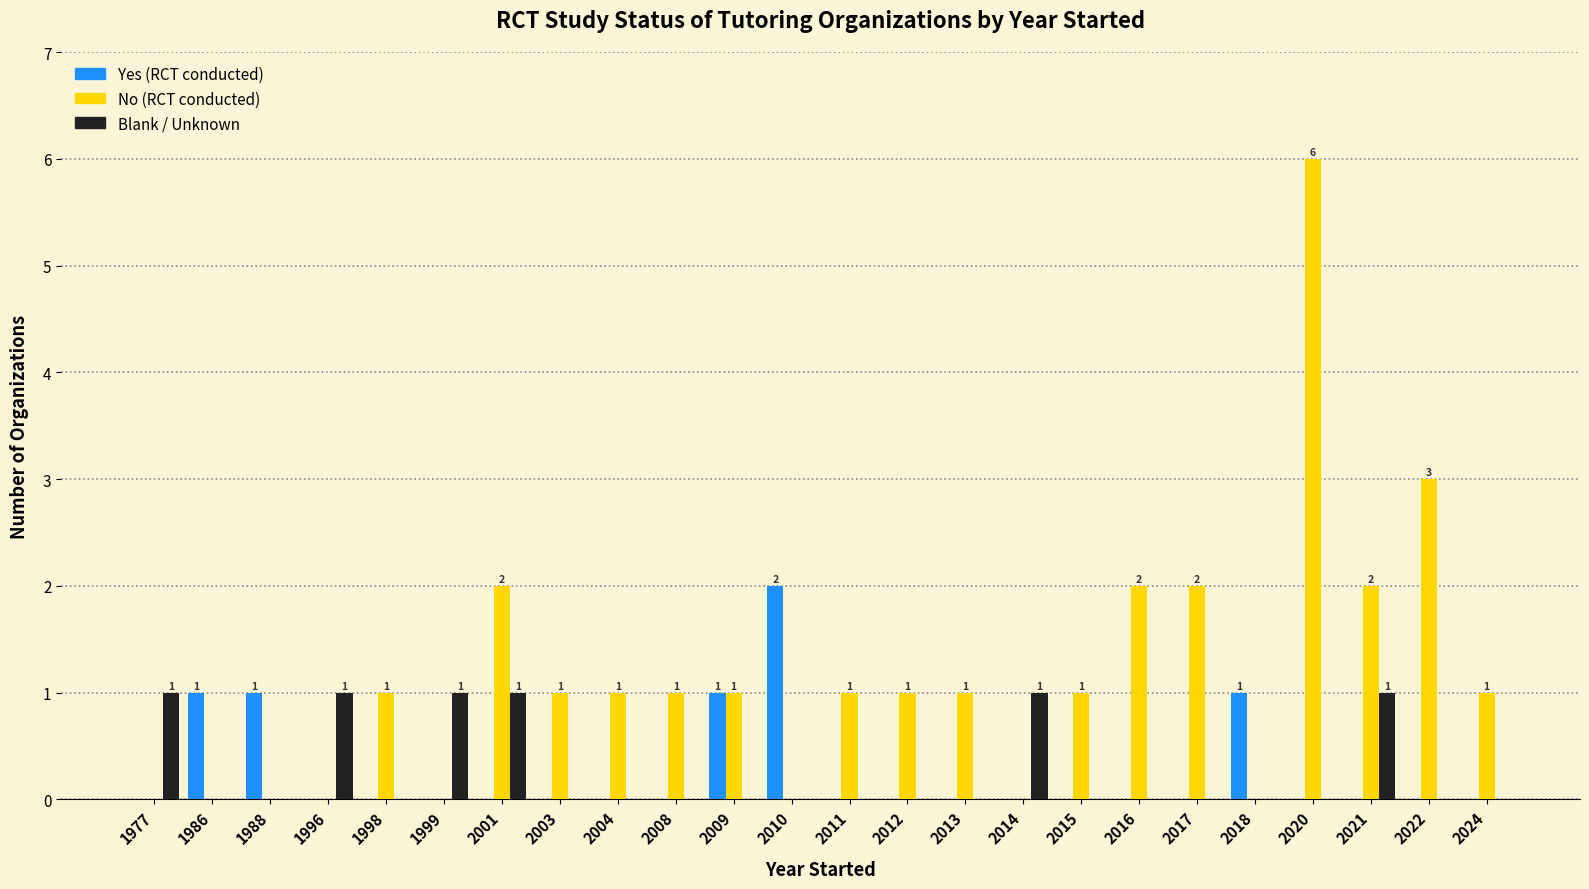

What is the maximum value shown in the chart?

6